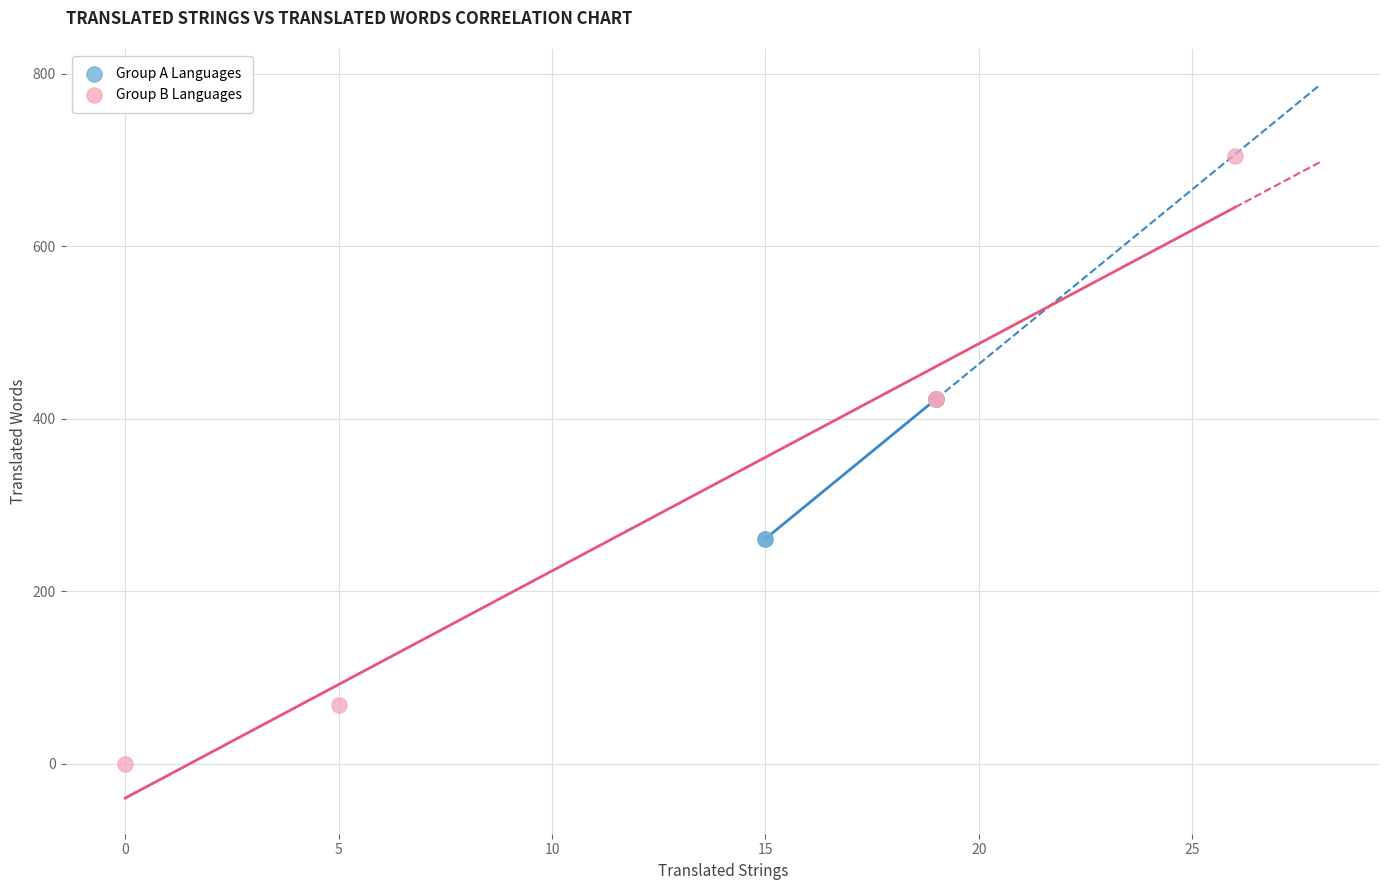

Which series contains the lowest Y value?

Group B Languages